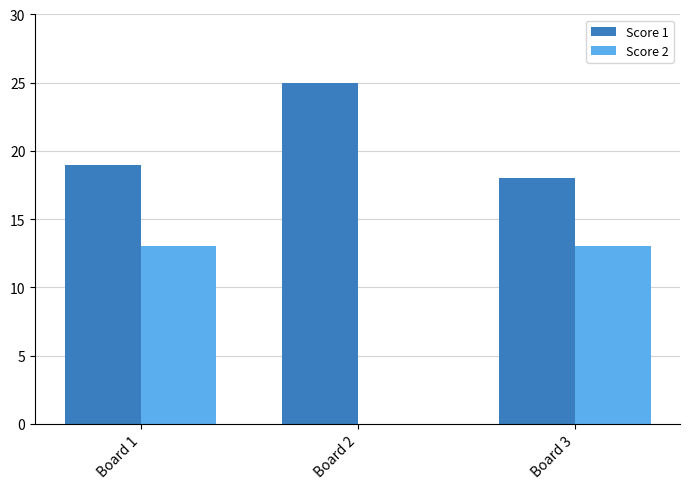

Which series has the largest total across all categories?

Score 1